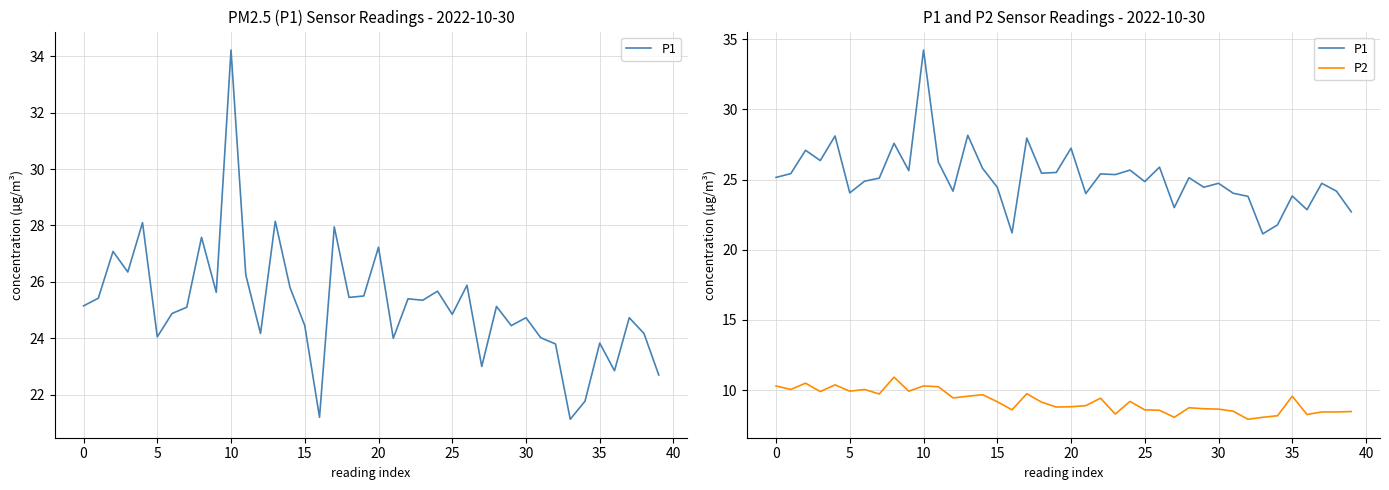

Does the chart display data point markers on the line(s)?

No